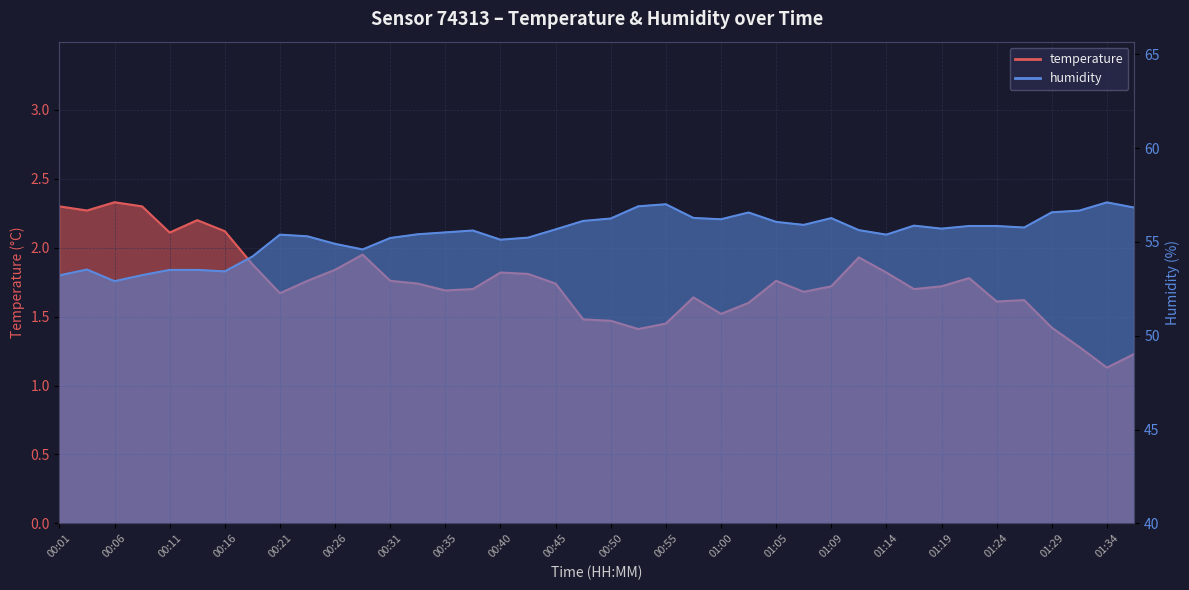

What is the label of the 30th point from the left?

01:12